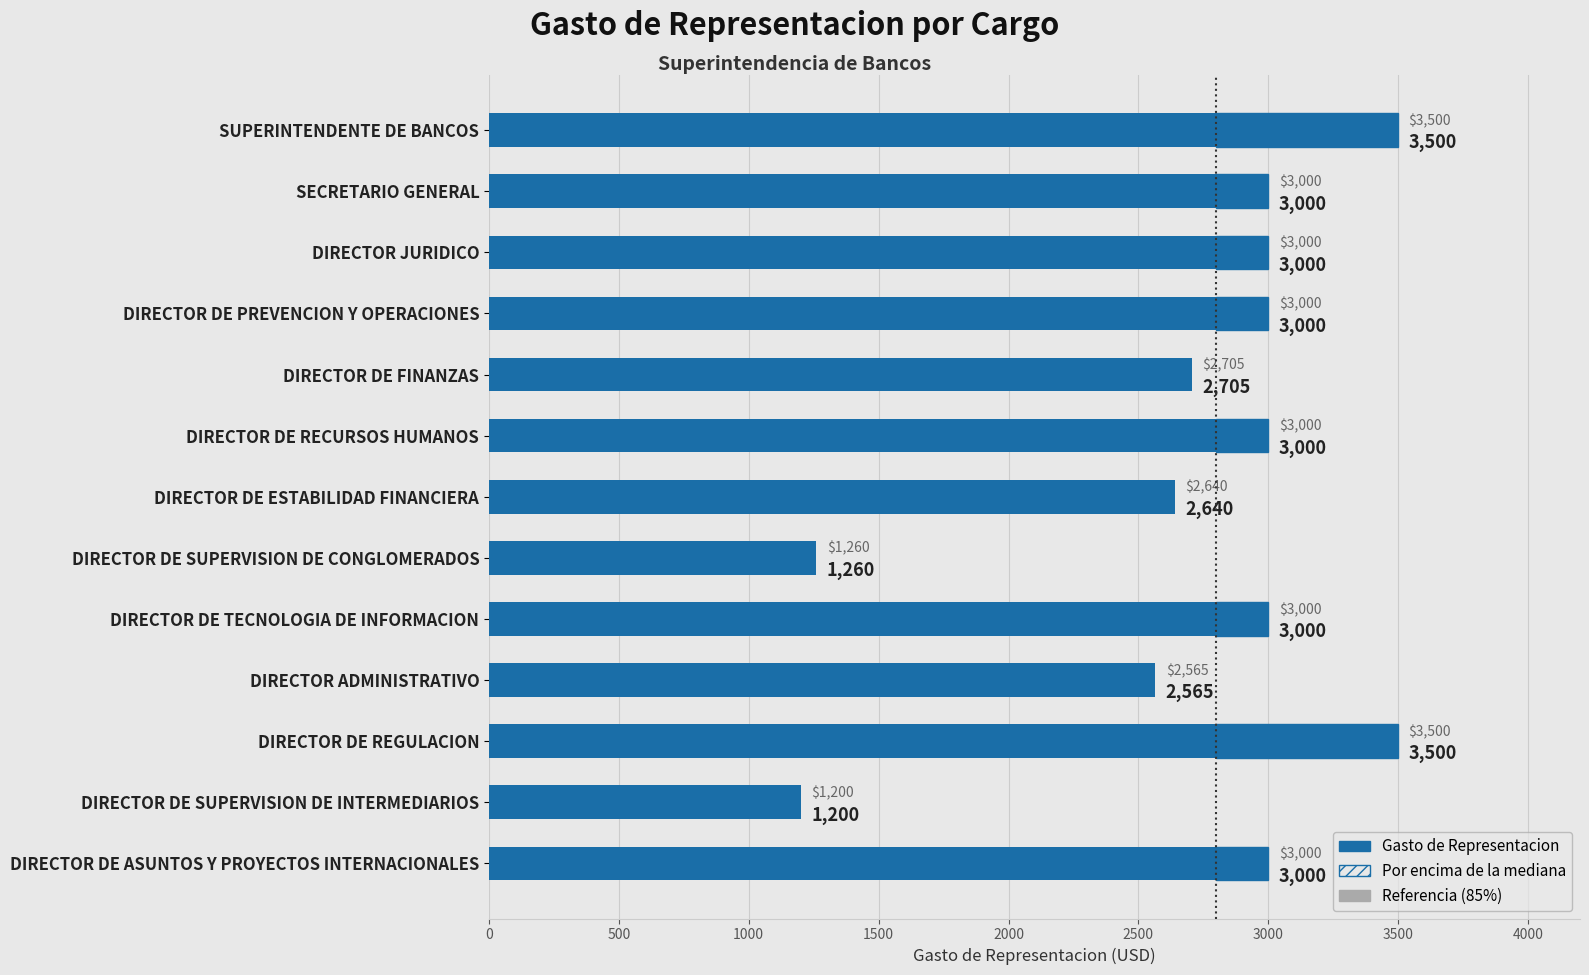

What is the difference between the second highest and second lowest values in the Gasto de Representacion series?

2240.0